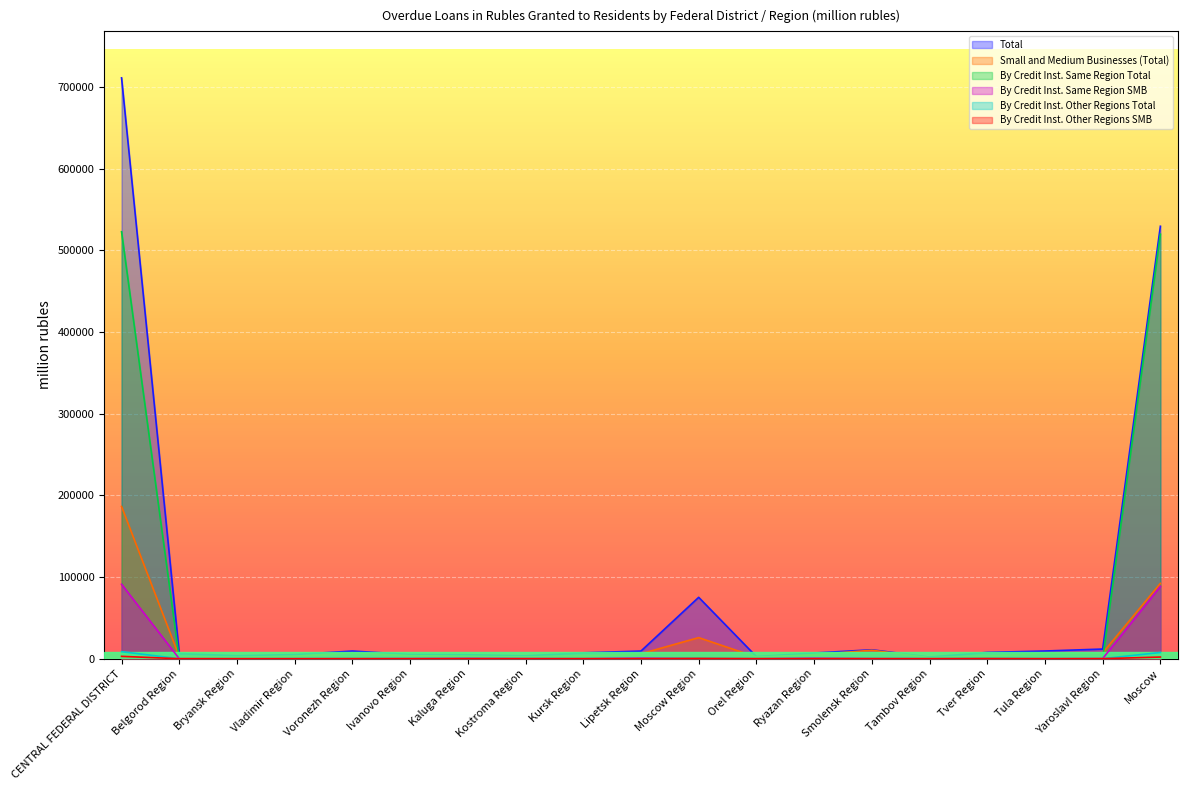

What is the sum of all By Credit Inst. Other Regions Total values?

17281